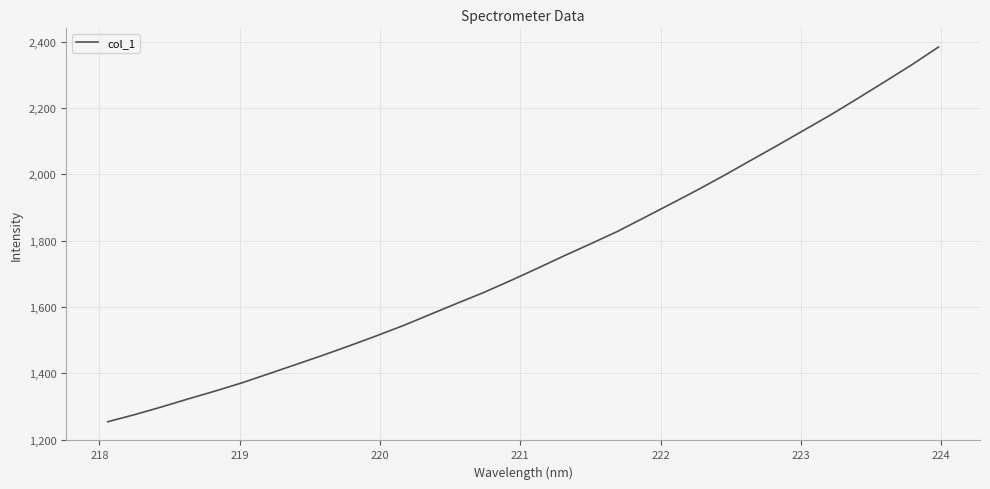

What is the difference between the maximum and minimum values?

1130.5